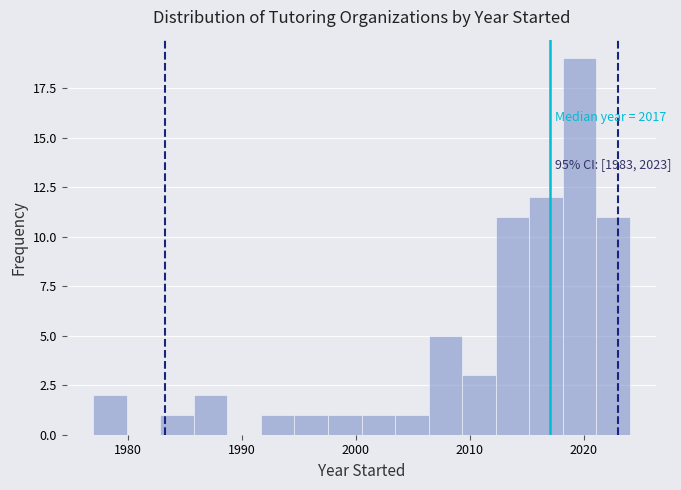

Read against the x-axis, roughly where is the centre of the tallest bar?

2020